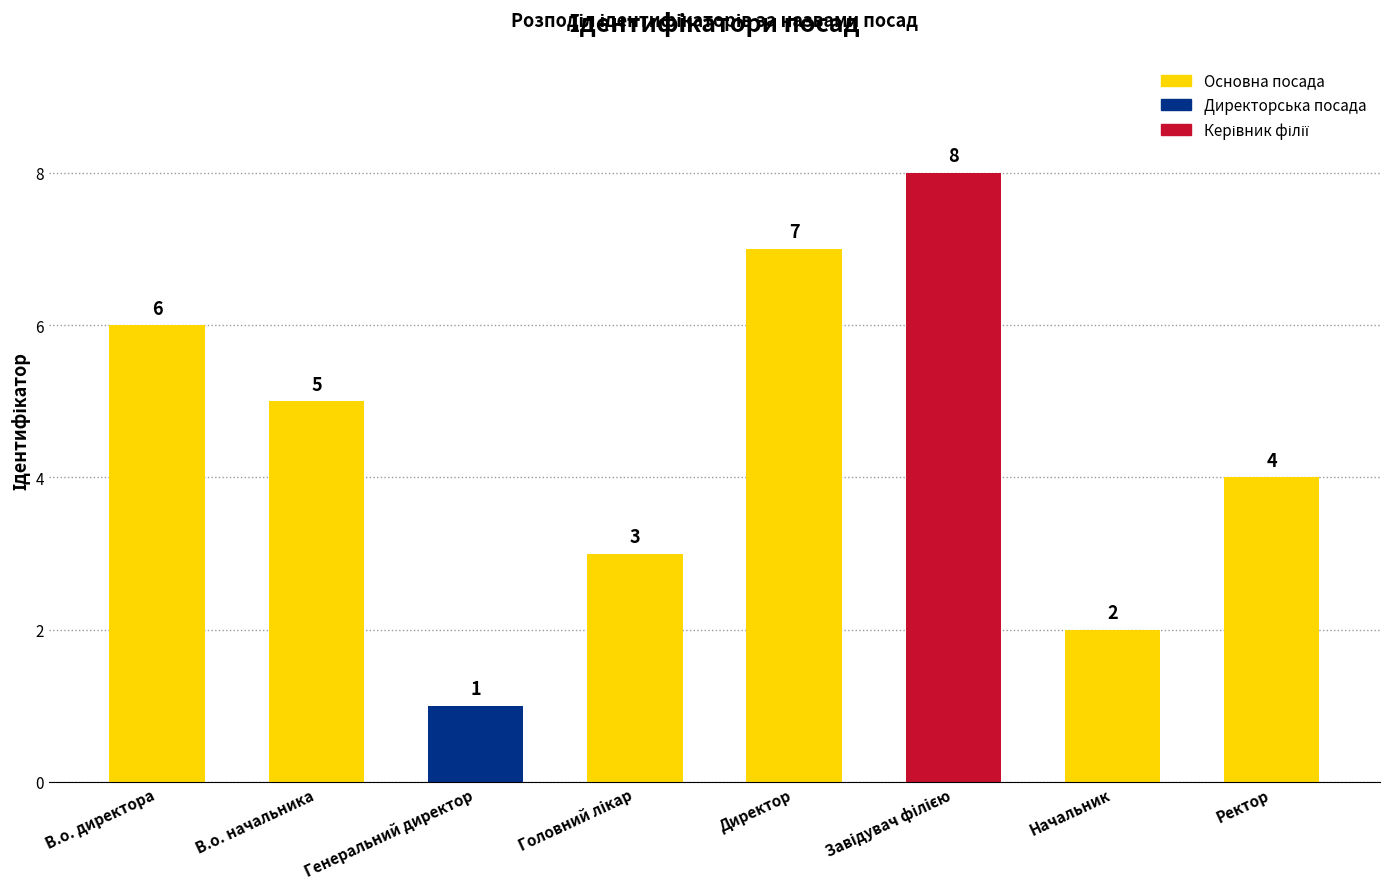

What is the ratio of the value at Генеральний директор to the value at Директор?

0.1